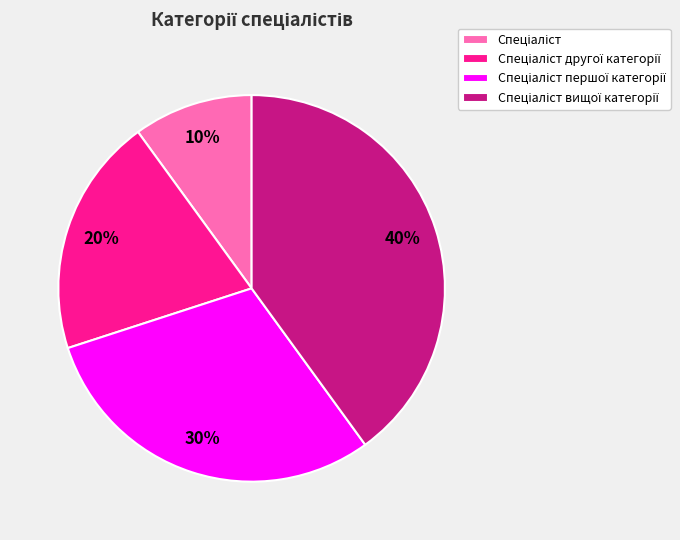

Is there a majority slice in this chart?

No